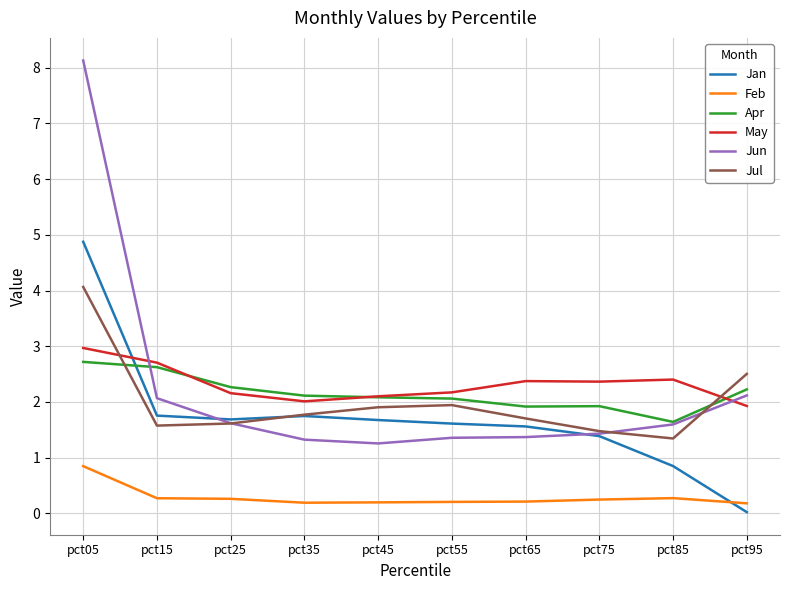

How many lines are shown in the chart?

6